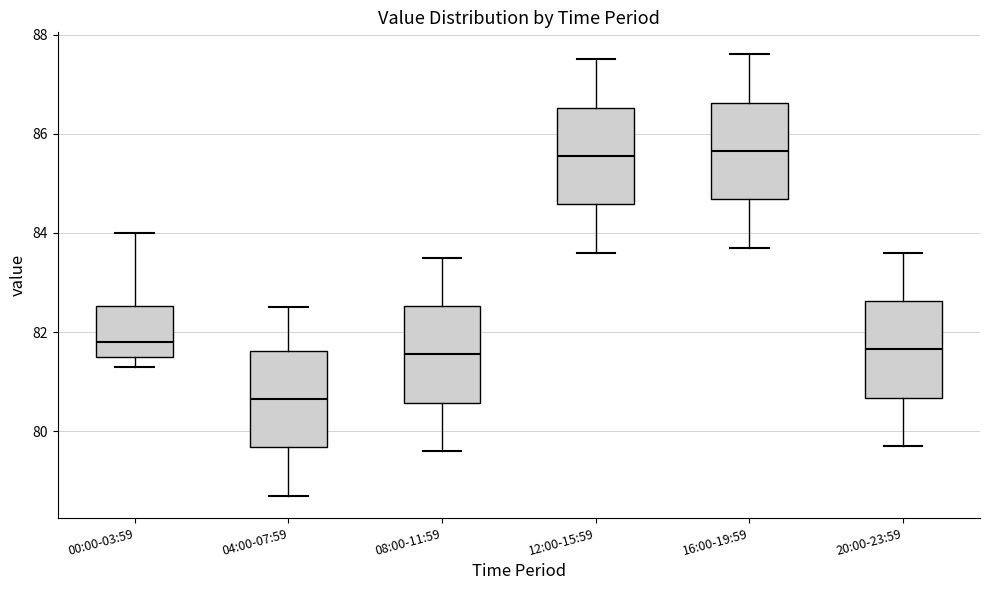

Reading left to right, read every box against the y-axis: the position of its median line, the range the box covers, and the ends of its whiskers. The values are not printed on the chart, so give them approximately, as read against the axis.

00:00-03:59: median 81.8, box 81.6 to 82.6, whiskers 81.4 to 84.0
04:00-07:59: median 80.6, box 79.6 to 81.6, whiskers 78.8 to 82.6
08:00-11:59: median 81.6, box 80.6 to 82.6, whiskers 79.6 to 83.6
12:00-15:59: median 85.6, box 84.6 to 86.6, whiskers 83.6 to 87.6
16:00-19:59: median 85.6, box 84.6 to 86.6, whiskers 83.8 to 87.6
20:00-23:59: median 81.6, box 80.6 to 82.6, whiskers 79.8 to 83.6